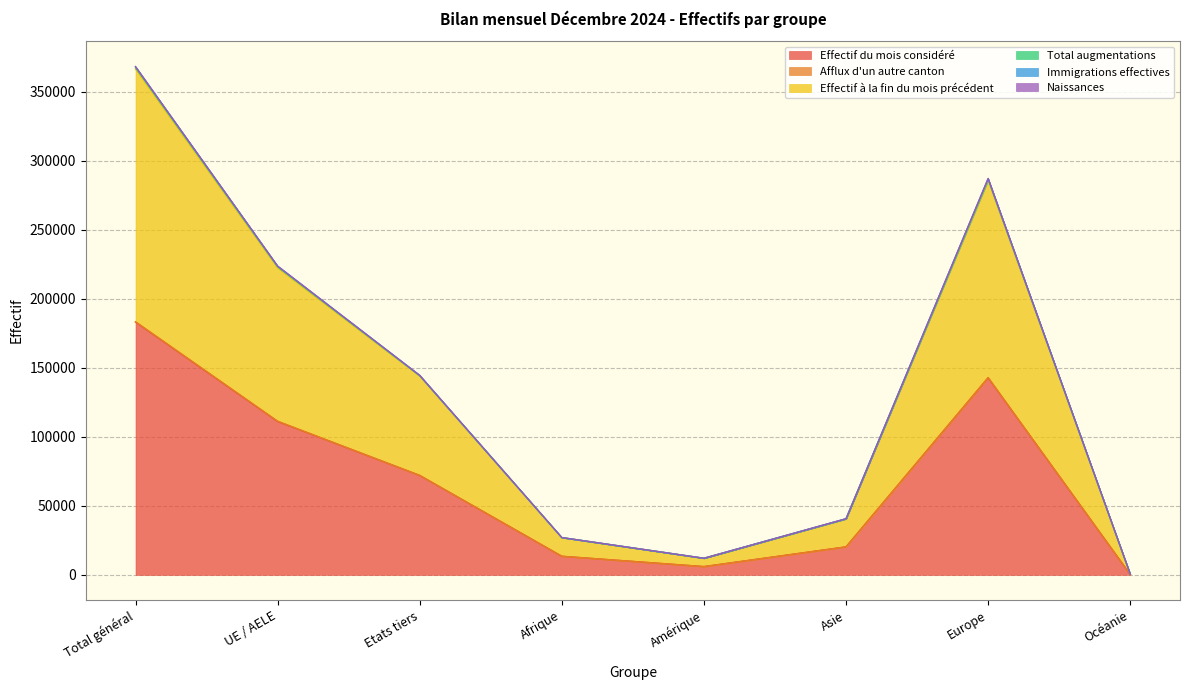

What is the spread (max minus min) of values at Amérique?

6045